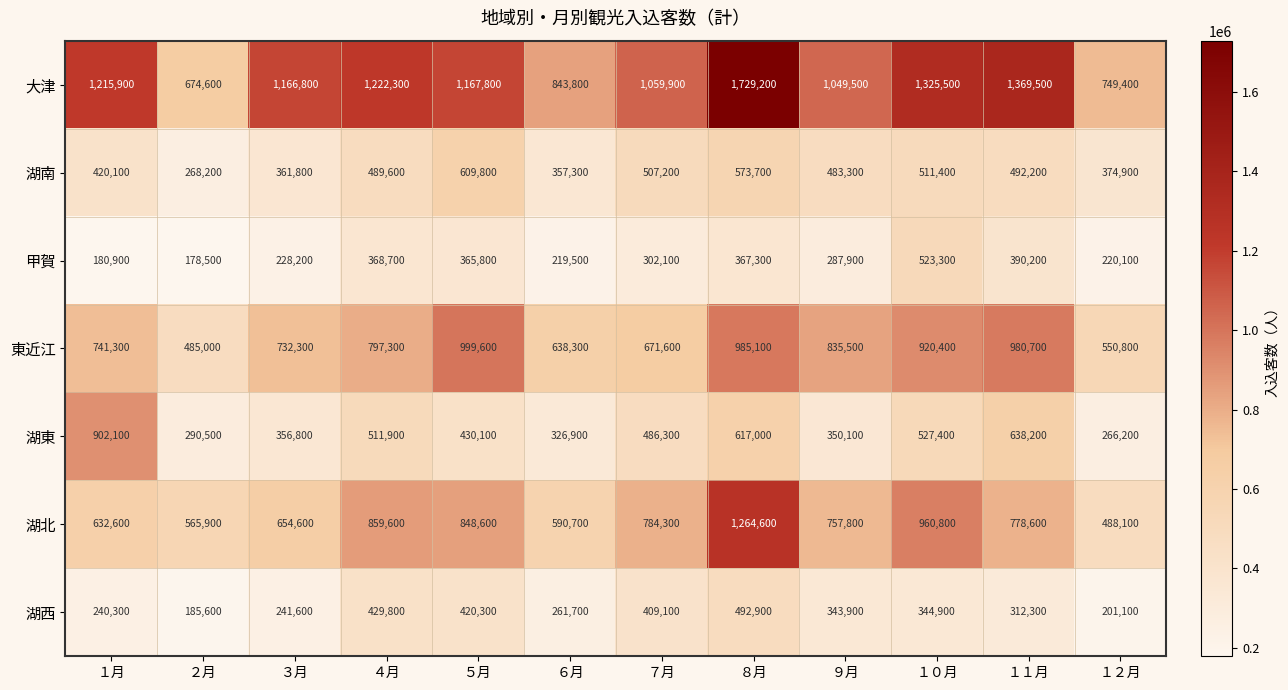

Count the number of categories in the chart.

12